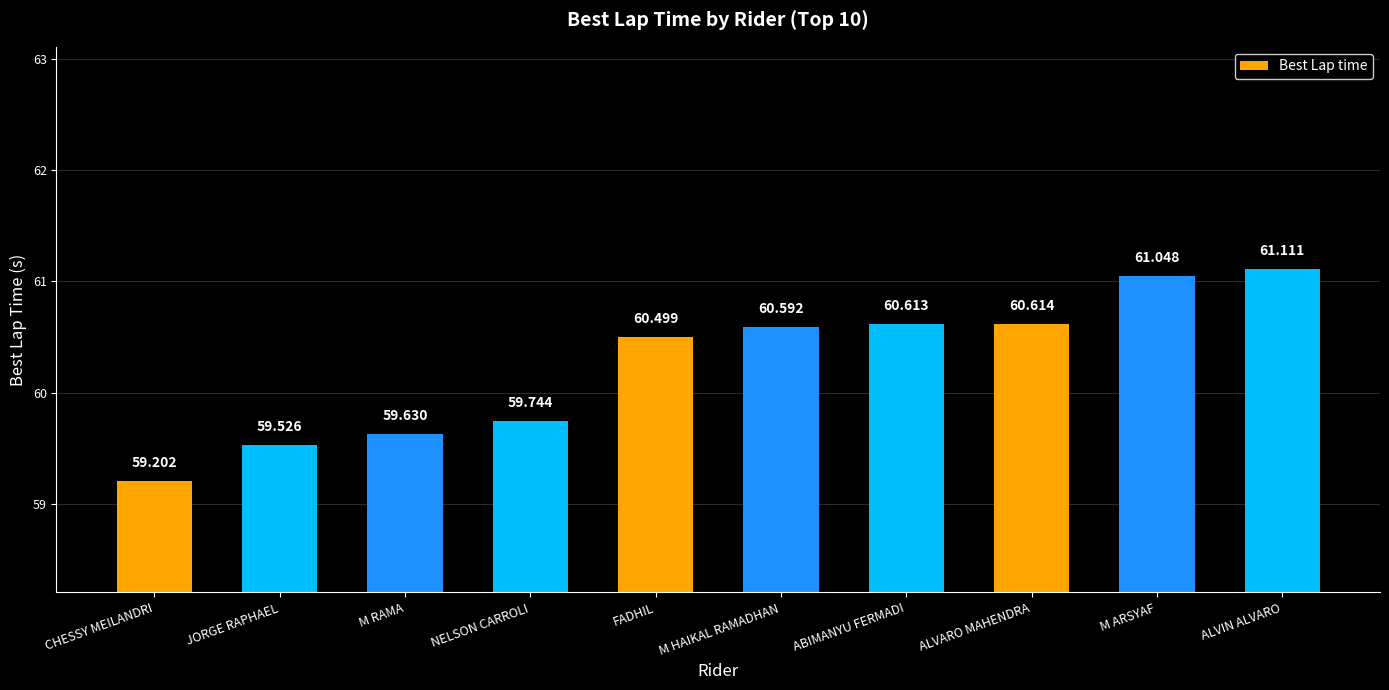

True or false: the data shows 60.5 at FADHIL.

True